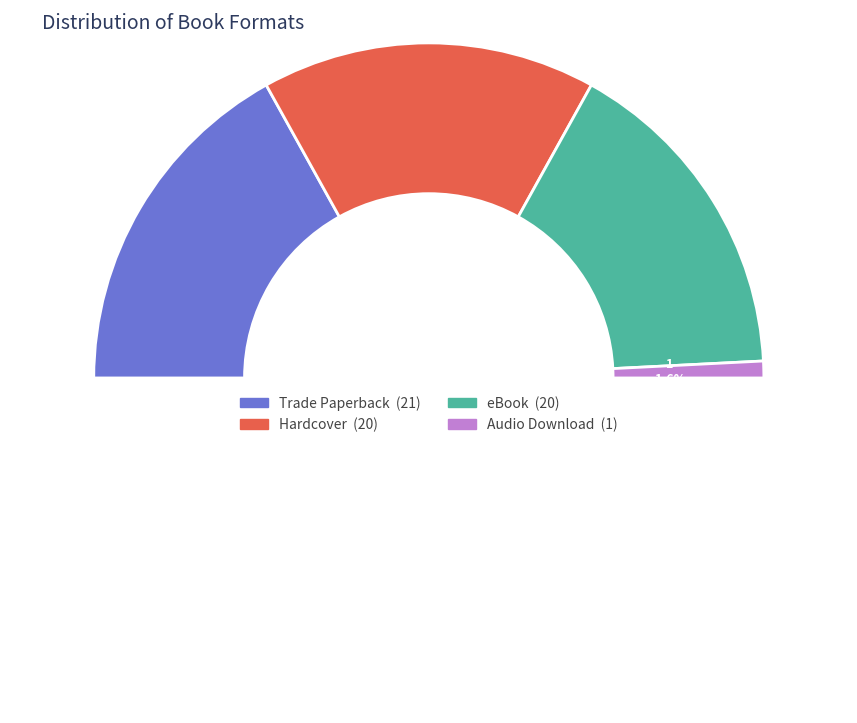

What portion of the pie excludes Audio Download?

98.4%